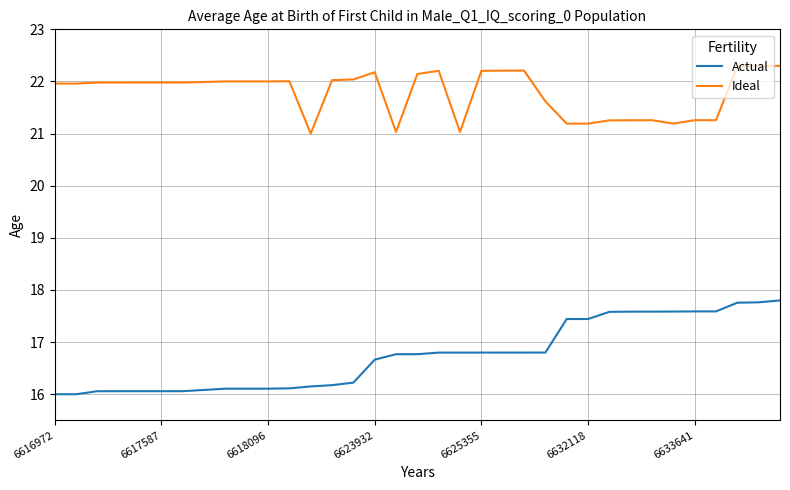

Rank the series by their maximum value, from lowest to highest.

Actual, Ideal